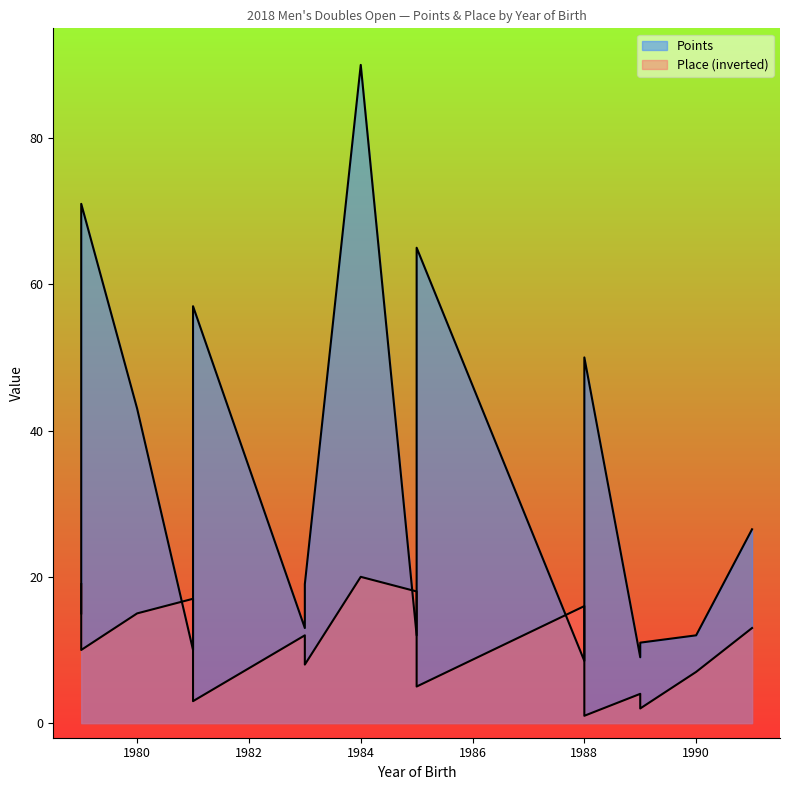

Which series changed the most between 1979 and 1981?

Points